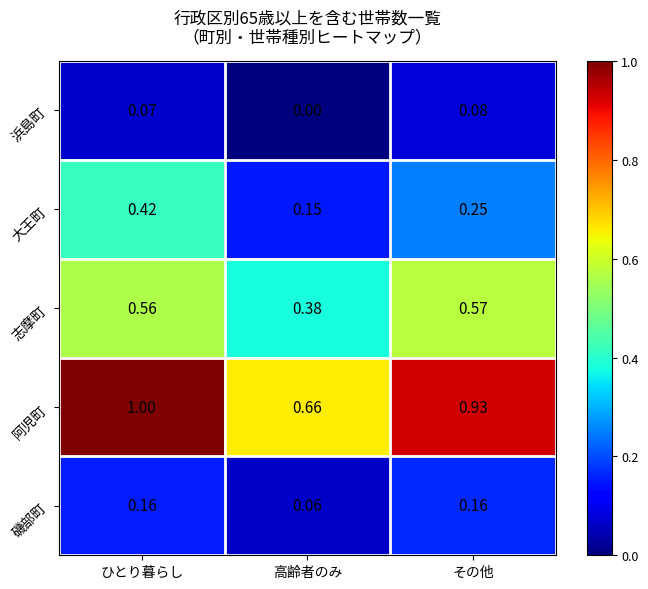

Where is 阿児町 nearest to the value 0?

高齢者のみ